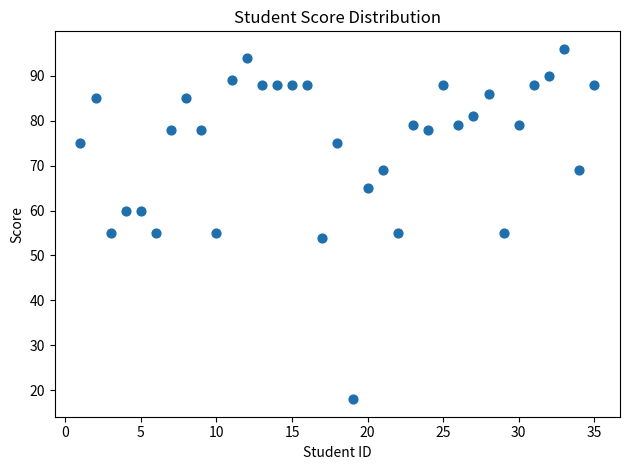

What is the range of Y values (max minus min)?

78